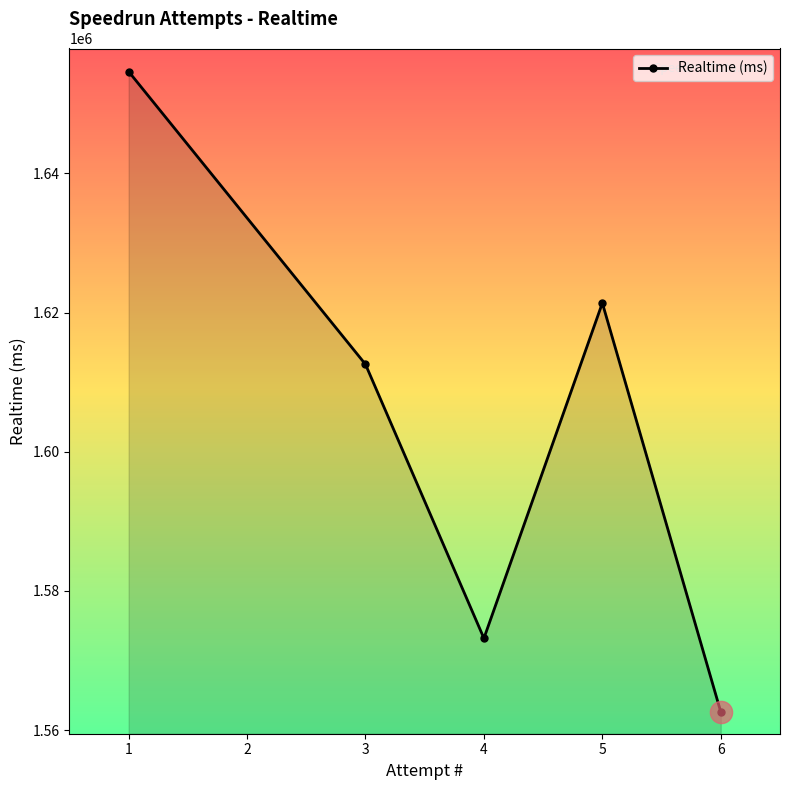

Reading right to left, what are all the values shown in this chart?

6=1562593	5=1621364	4=1573181	3=1612552	1=1654632